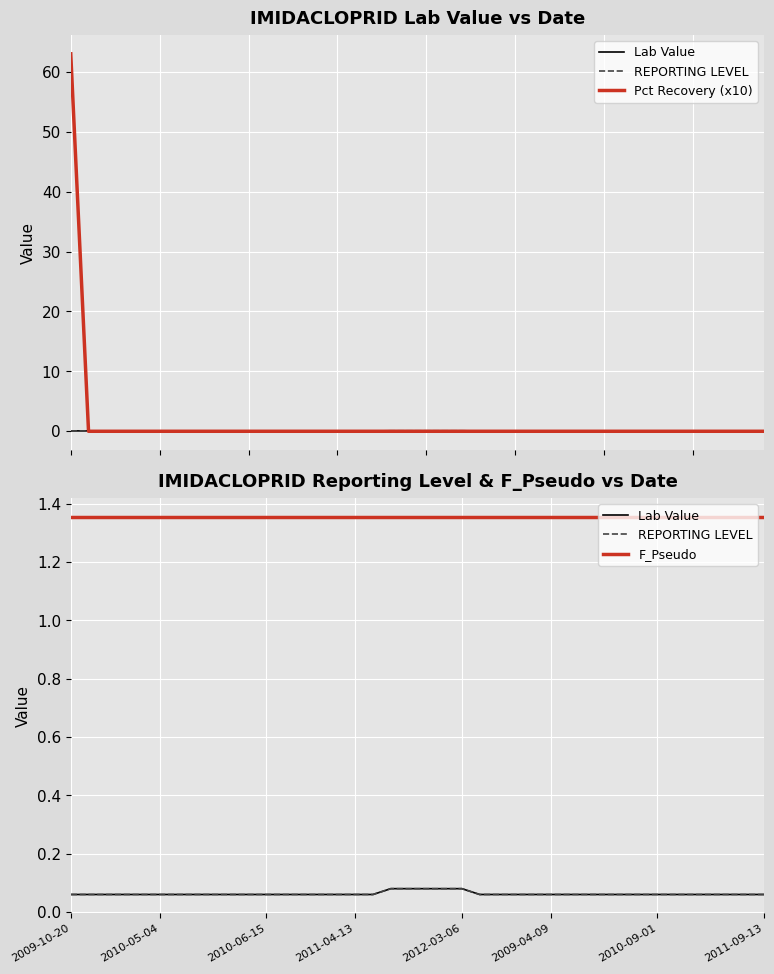

What is the total value across all series at 2010-09-01?

1.5